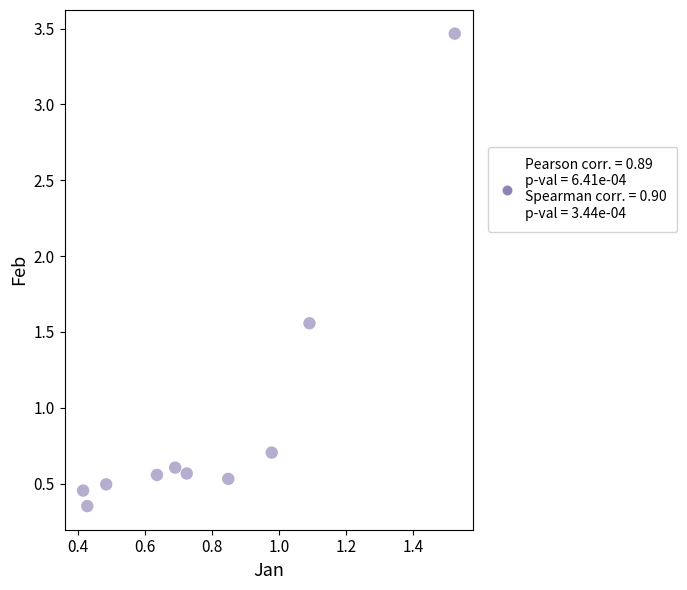

What Y value in the scatter plot is closest to 1?

0.7